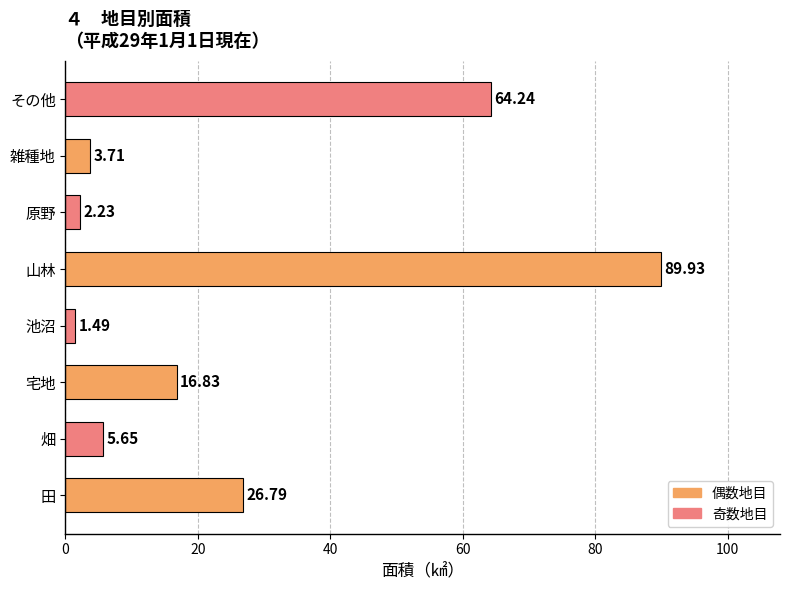

Between 宅地 and 山林, which is larger?

山林